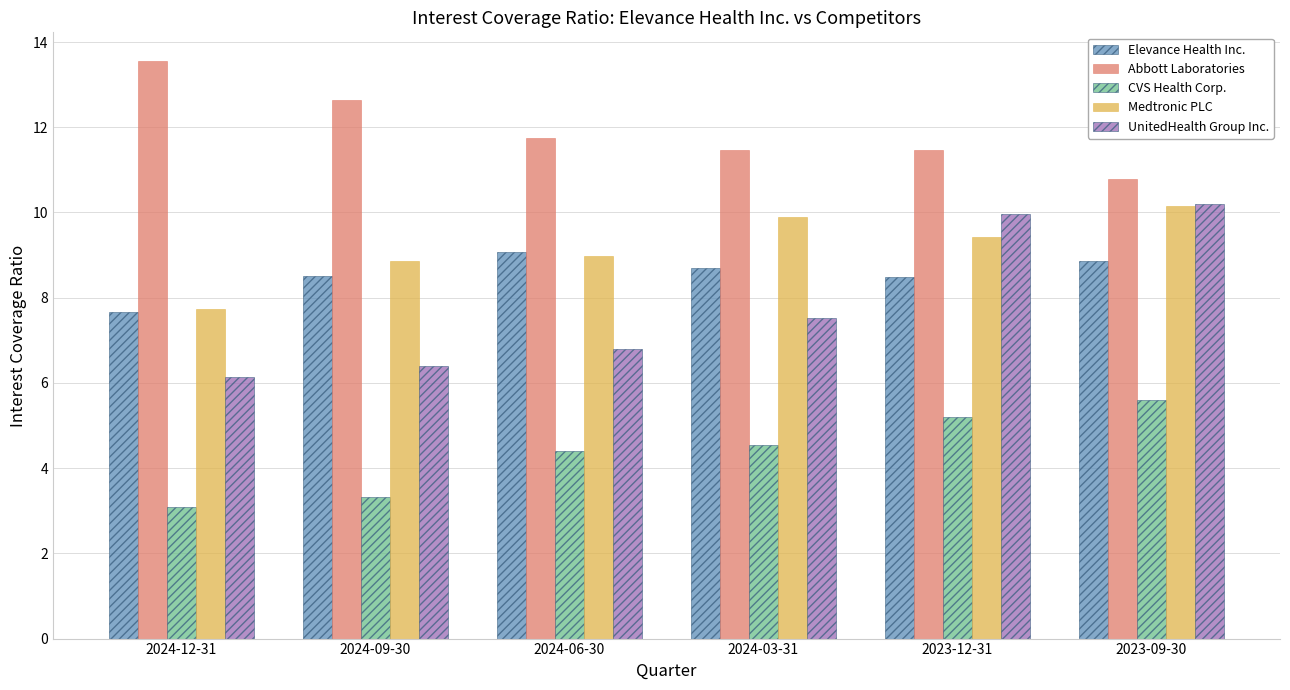

What is the difference between the maximum and minimum values in the Medtronic PLC series?

2.4